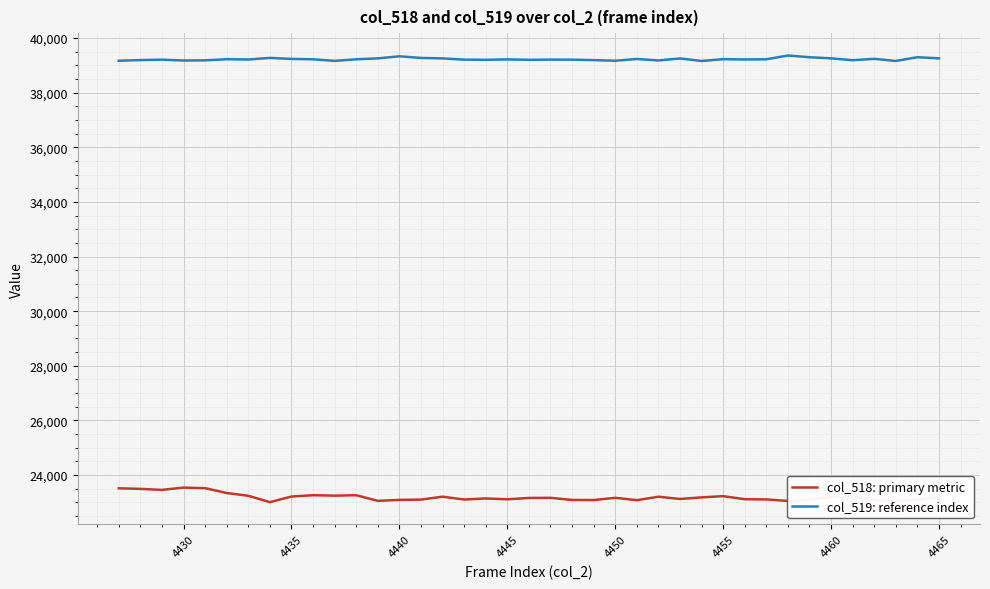

What is the lowest value of the col_519: reference index series?

39157